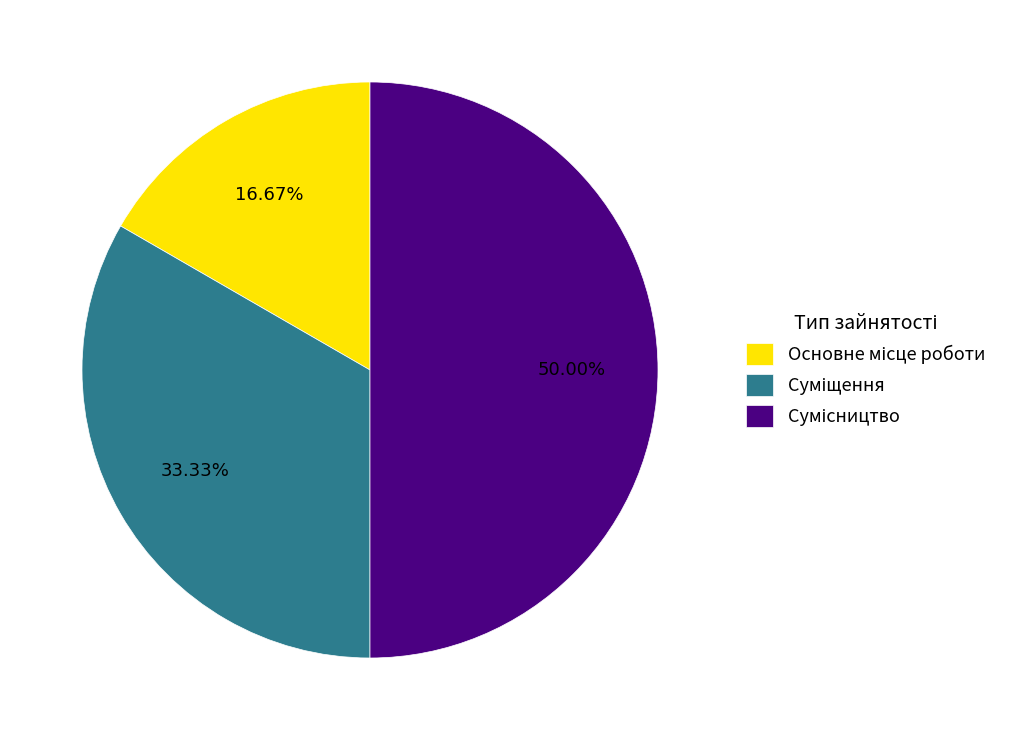

How many slices are in this pie chart?

3